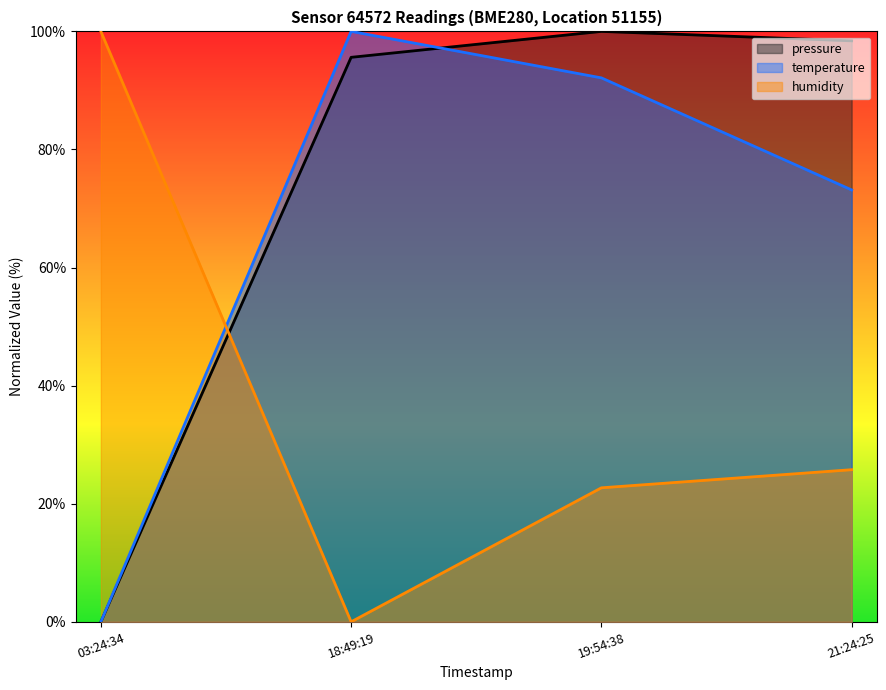

What is the highest value of the humidity series?

100.0